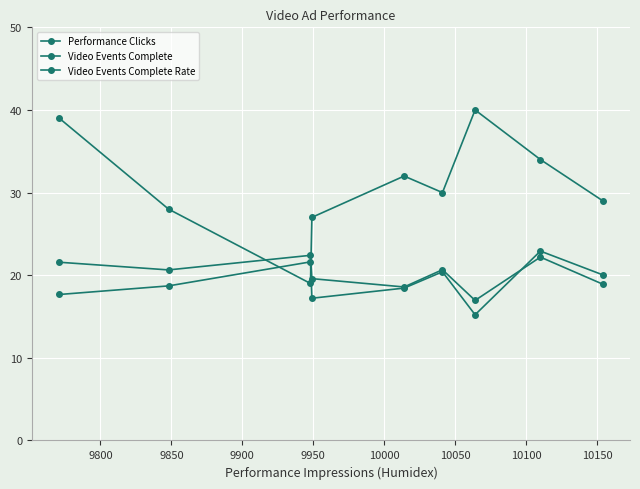

What is the value of the Performance Clicks point at the 9th from the left?

29.0